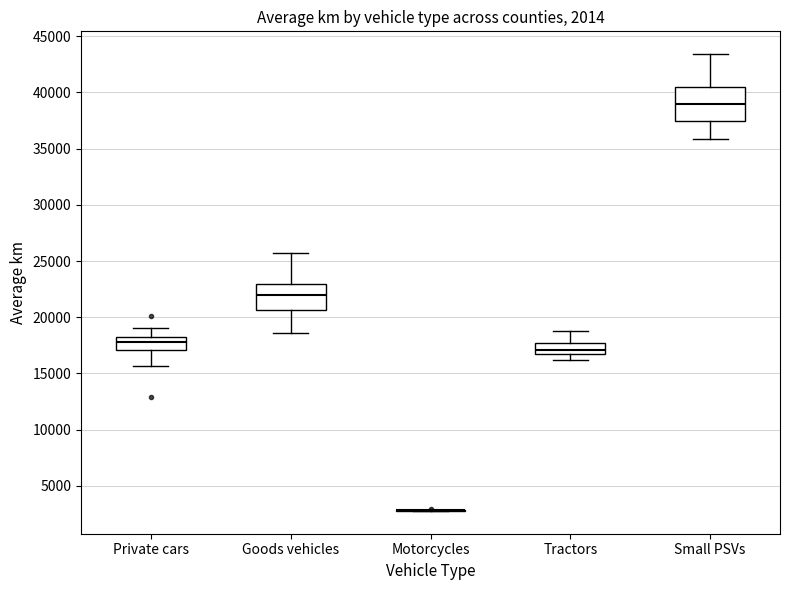

Which box is the tallest, from its lower edge to its upper edge?

Small PSVs